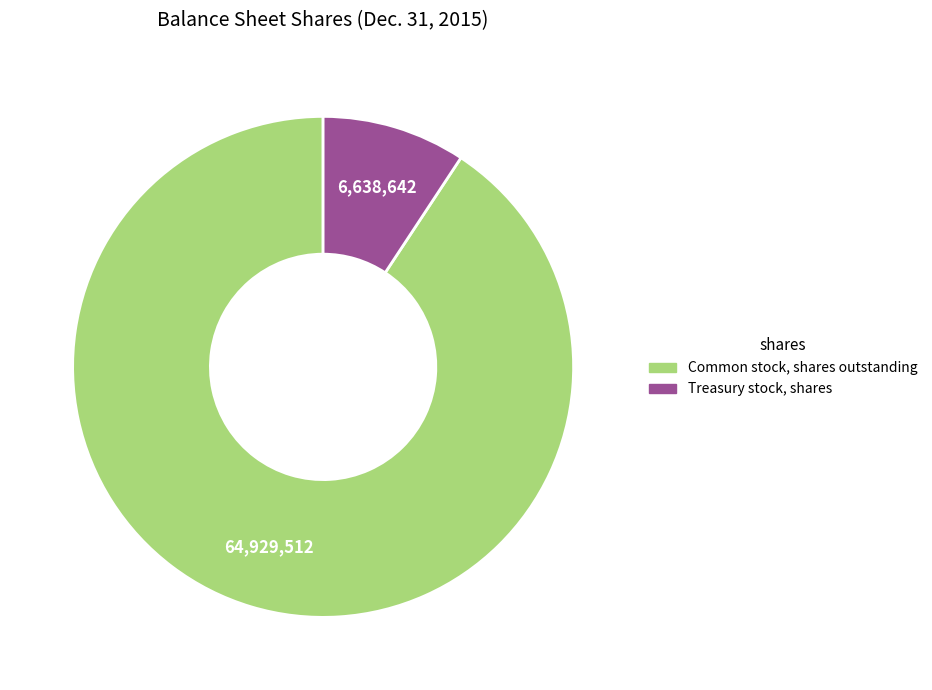

Combined, do Treasury stock, shares and Common stock, shares outstanding account for over 50%?

Yes